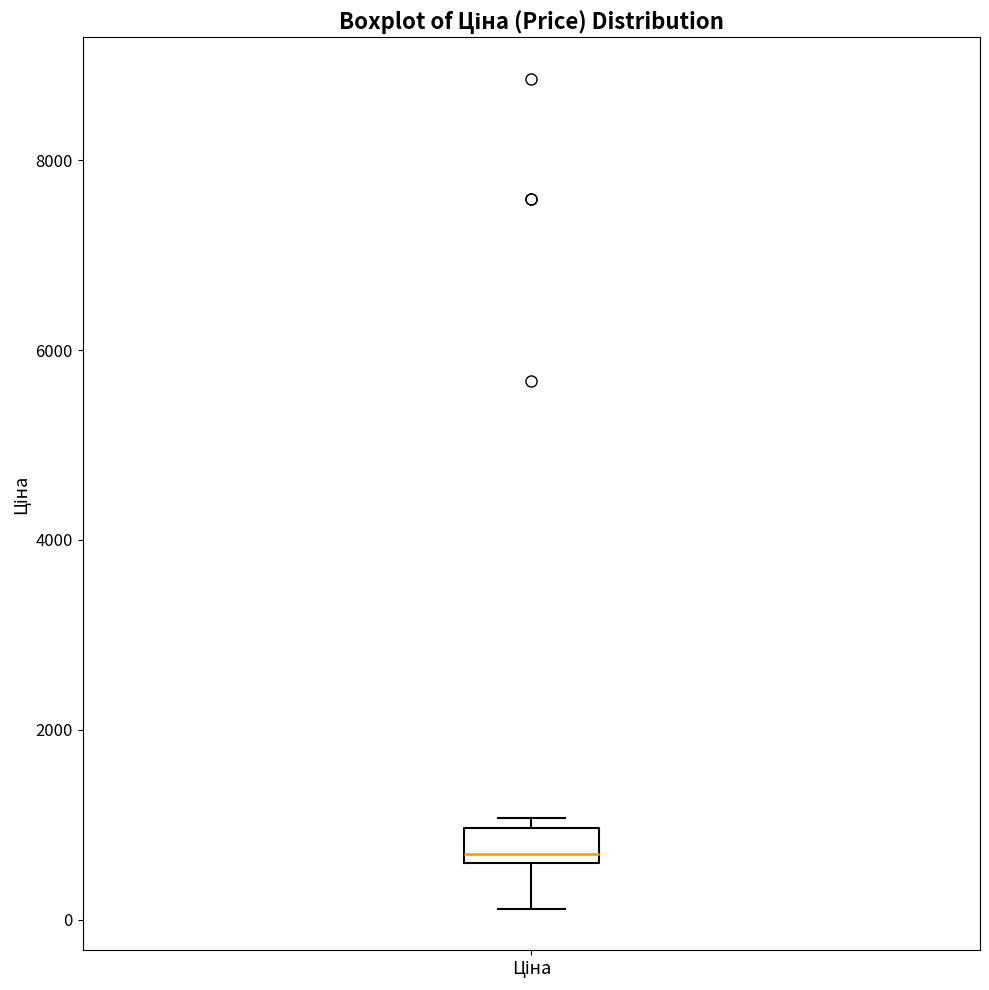

Read this box plot against the y-axis: the position of the median line, the range covered by the box, and the ends of both whiskers. The values are not printed on the chart, so give them approximately, as read against the axis.

median 600 (just above the box's lower edge), box 600 to 1000, whiskers 200 to 1000 (just above the box's upper edge)